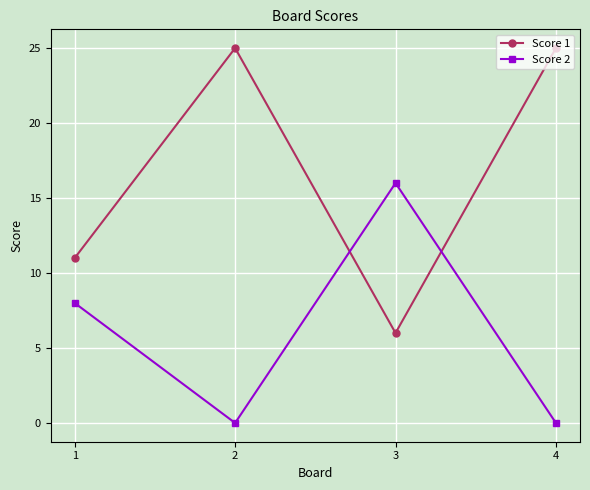

What is the total value across all series at 3?

22